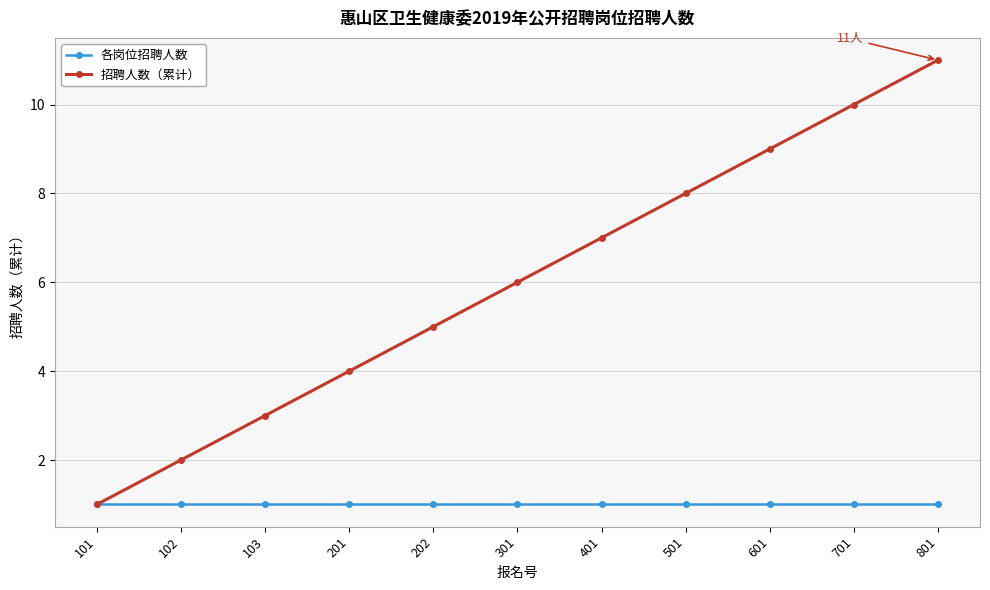

Reading right to left, extract all data points from this chart.

各岗位招聘人数: 1	1	1	1	1	1	1	1	1	1	1
招聘人数（累计）: 11	10	9	8	7	6	5	4	3	2	1